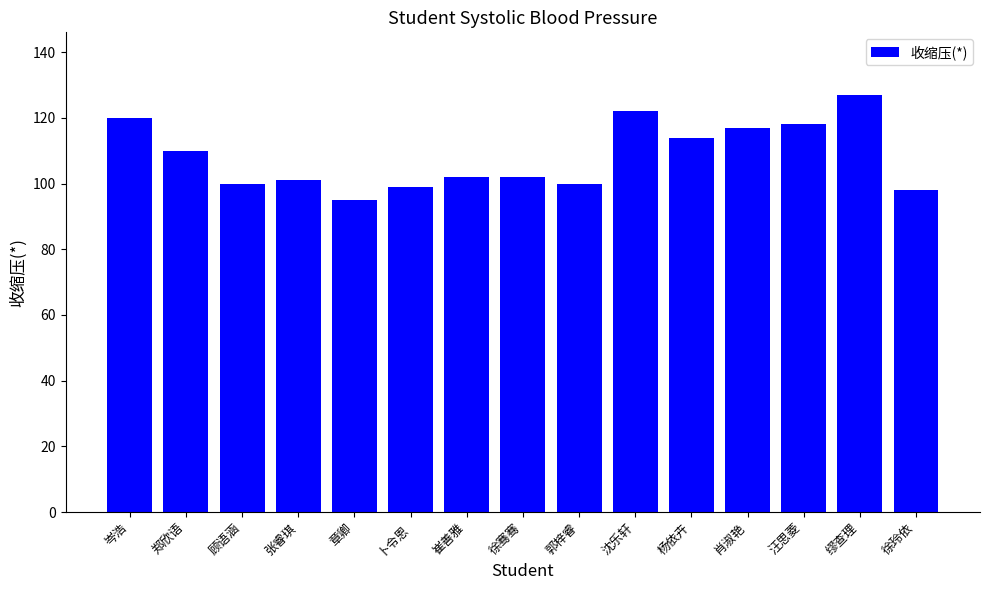

Are the bars horizontal?

No